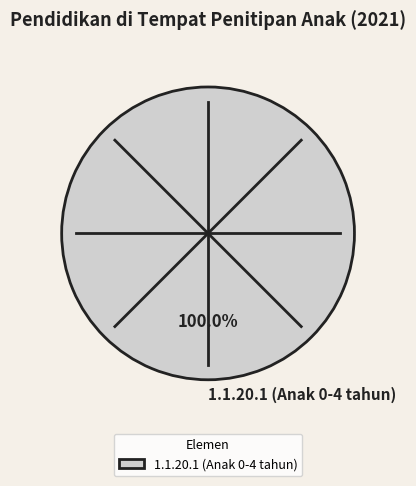

Which slice represents more than half of the pie?

1.1.20.1 (Anak 0-4 tahun)